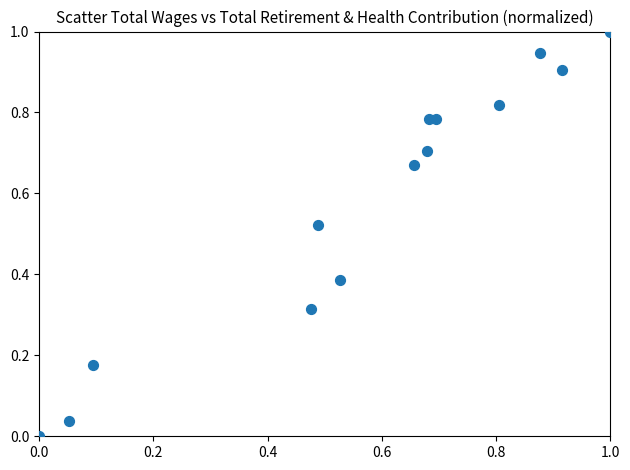

What is the range of Y values (max minus min)?

1.0